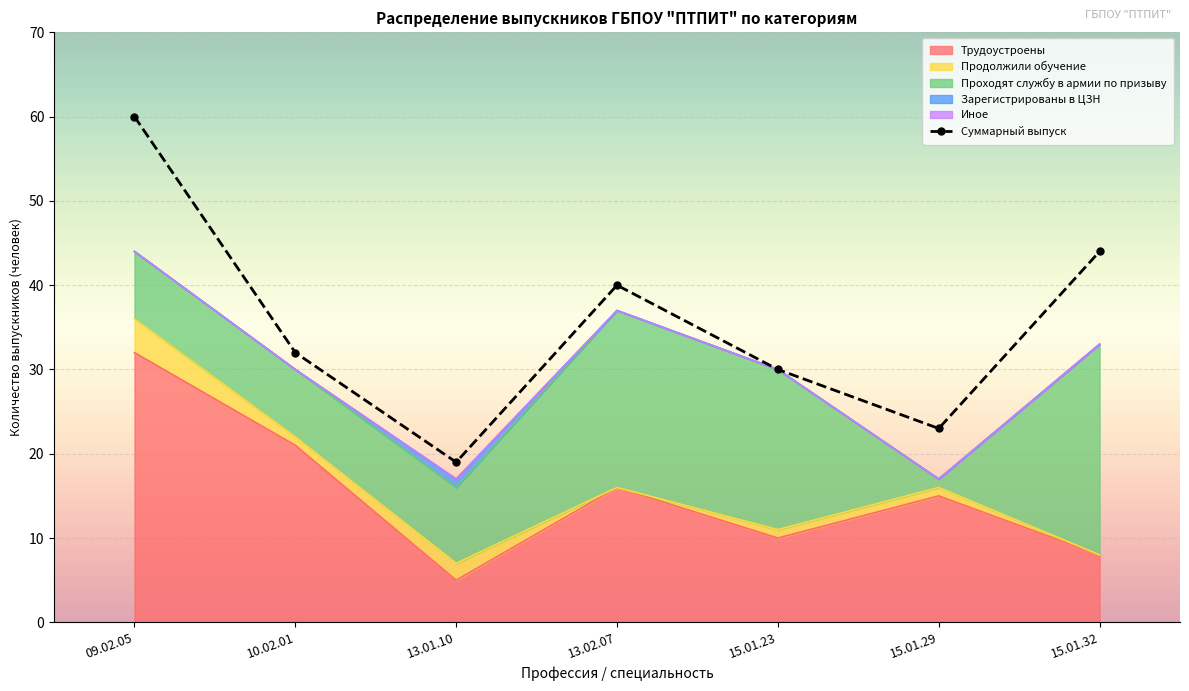

At which label does the data first exceed 32?

09.02.05